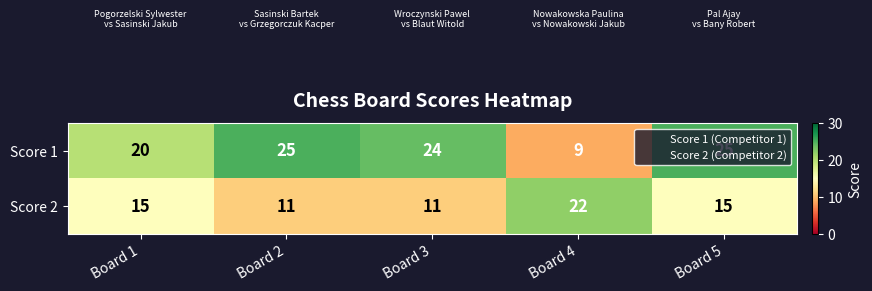

What is the difference between the maximum and minimum values in the Score 1 series?

16